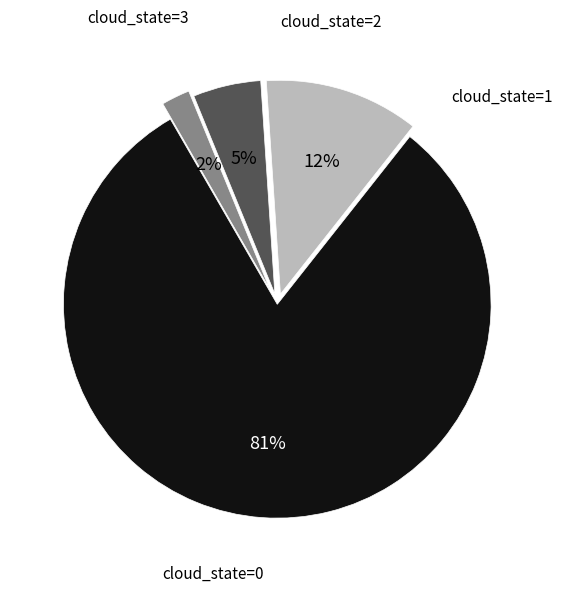

To the nearest percent, what is the difference between the largest and smallest slice percentages?

79%